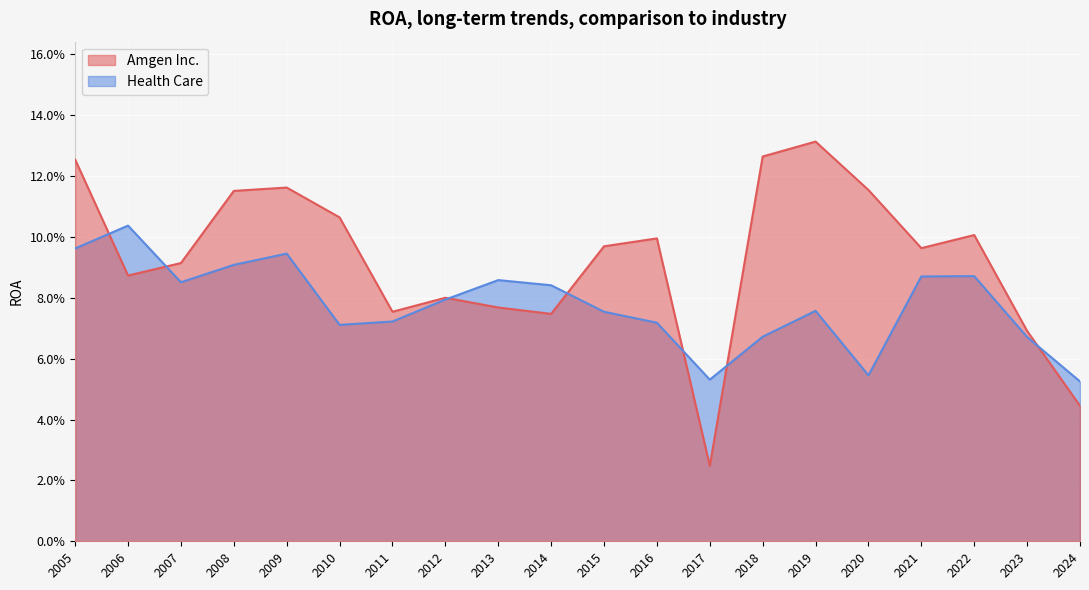

True or false: Health Care and Amgen Inc. intersect in this chart.

True